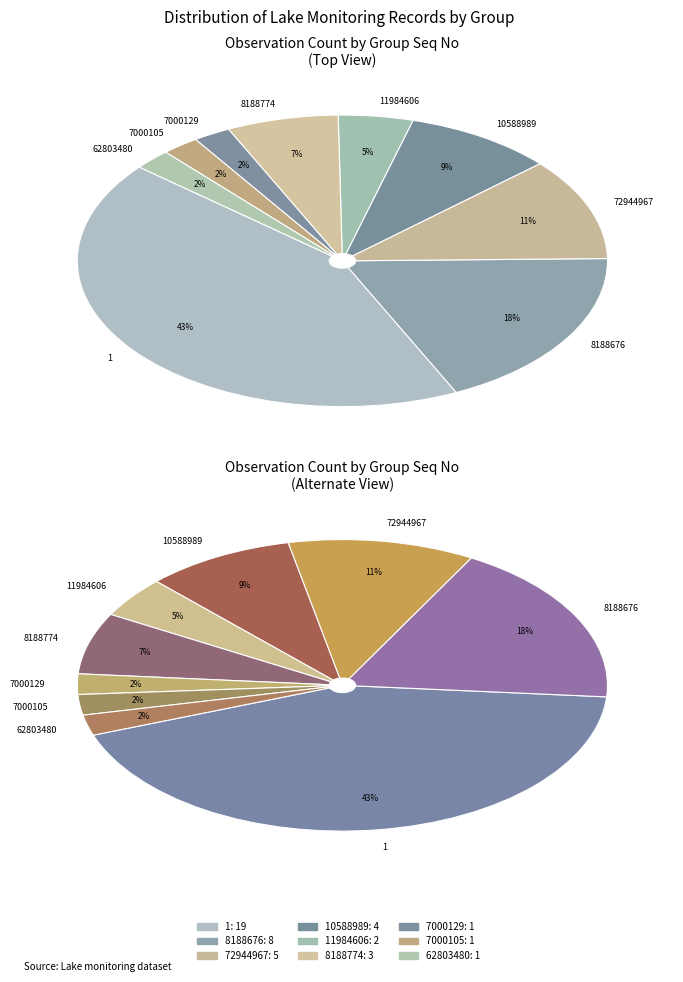

Is there any slice that represents more than half of the pie?

No